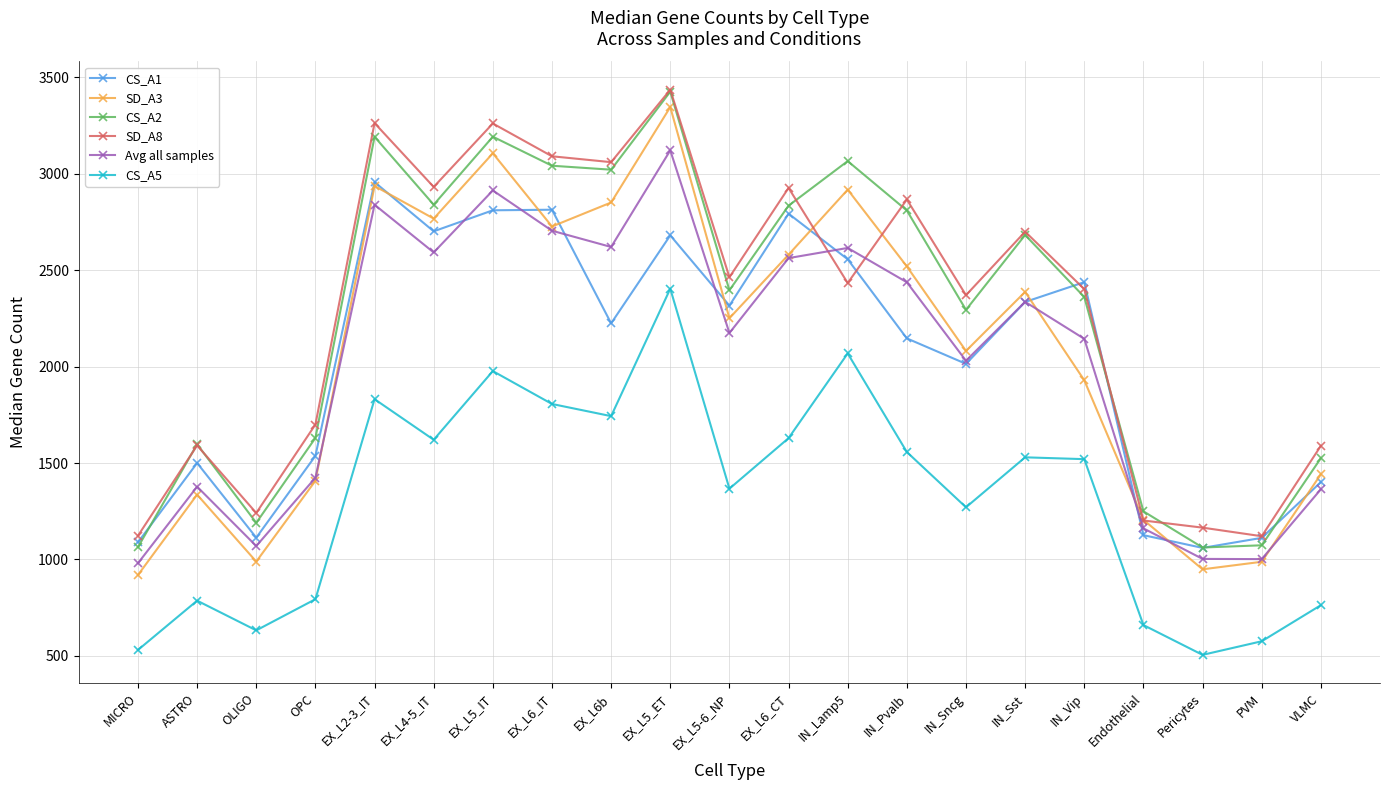

How many data points in CS_A1 are less than 2224?

10